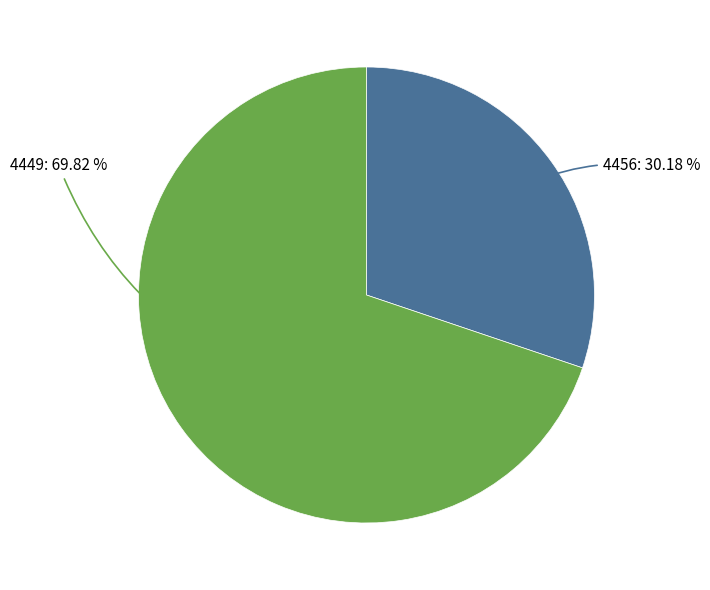

How many slices are in this pie chart?

2